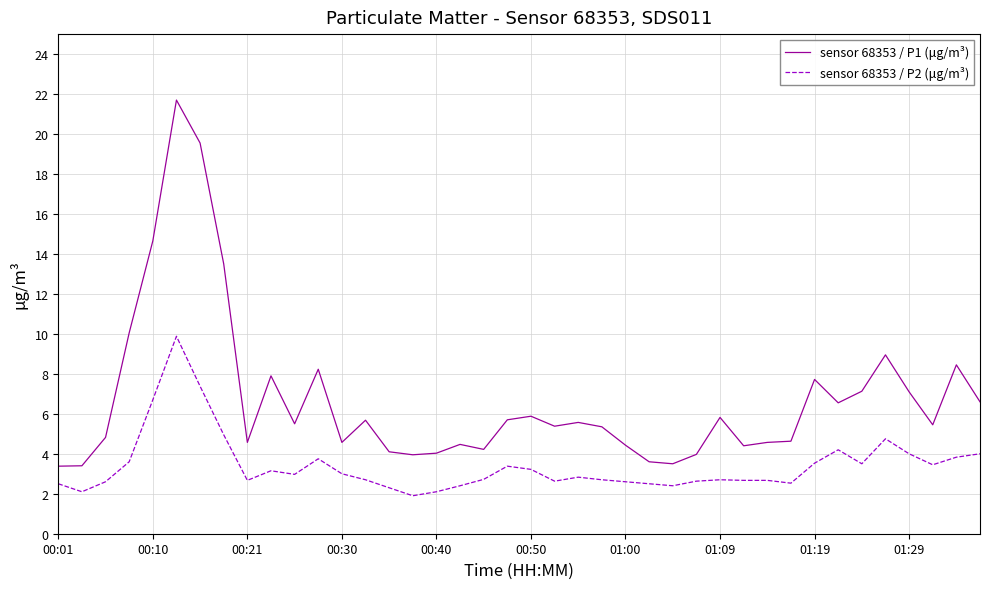

Which series has the largest total across all categories?

sensor 68353 / P1 (μg/m³)